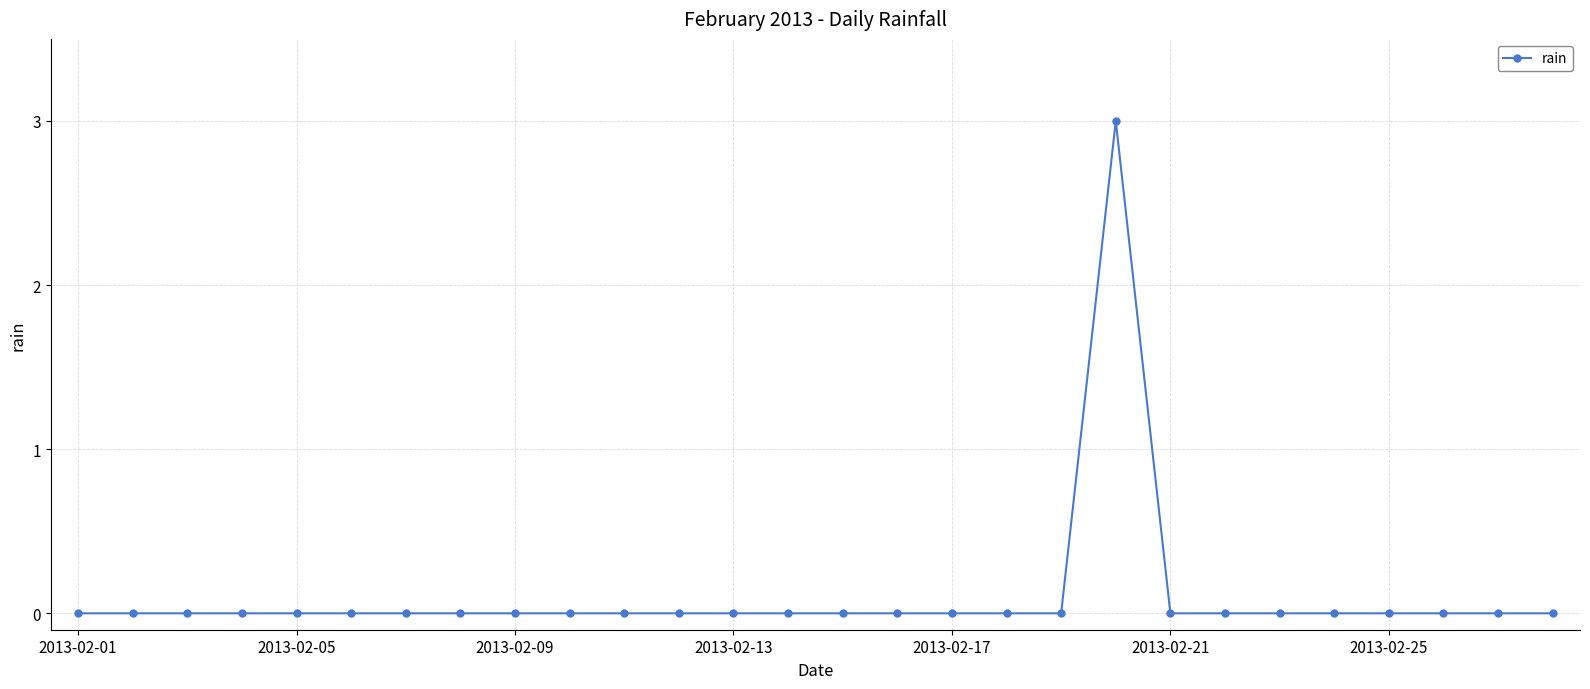

Reading right to left, what are all the values shown in this chart?

0	0	0	0	0	0	0	0	3	0	0	0	0	0	0	0	0	0	0	0	0	0	0	0	0	0	0	0